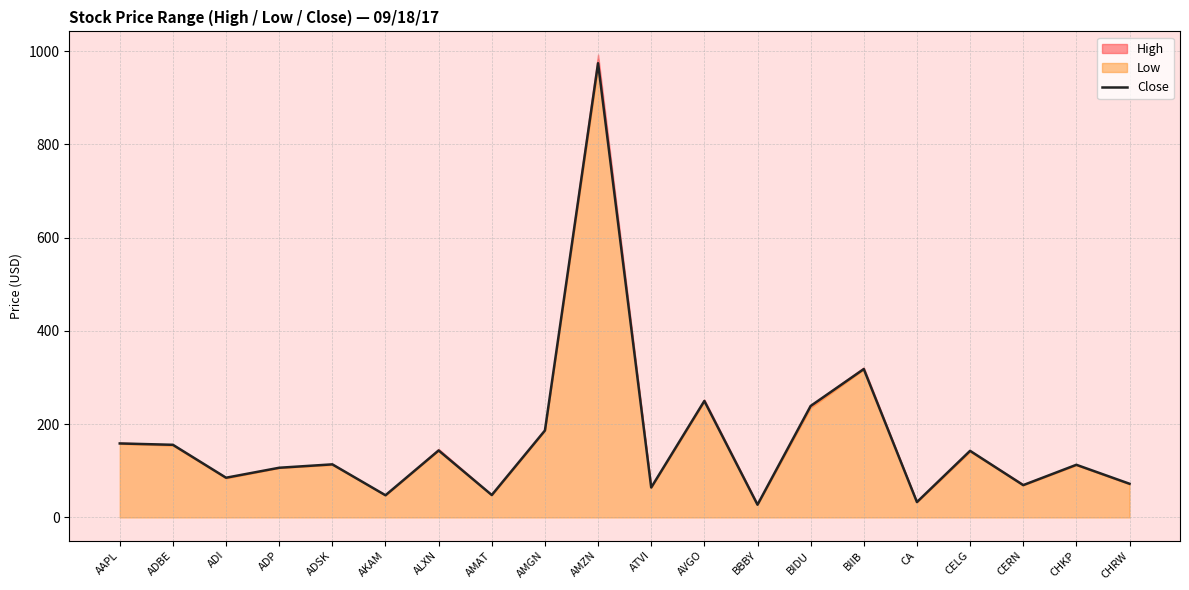

What is the difference between the maximum and minimum values?

946.9